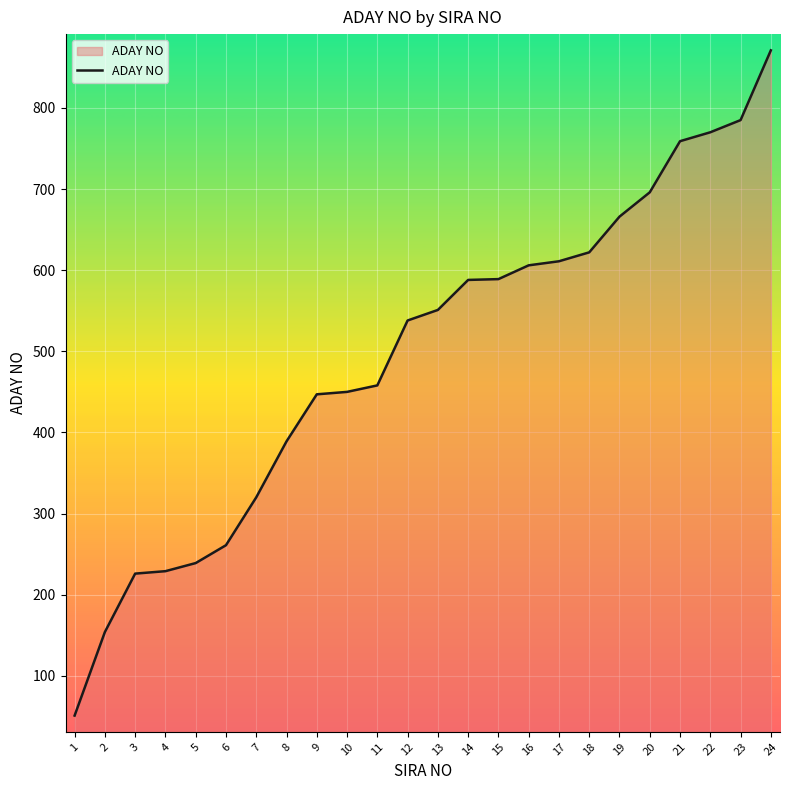

Between 6 and 14, which is larger?

14